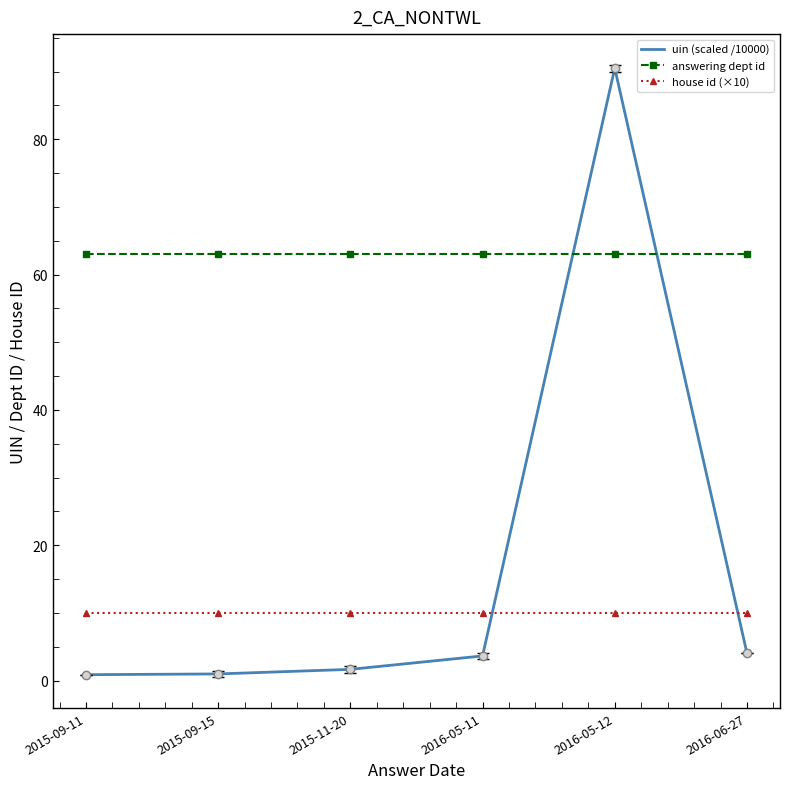

At how many categories does at least one series exceed 23?

6